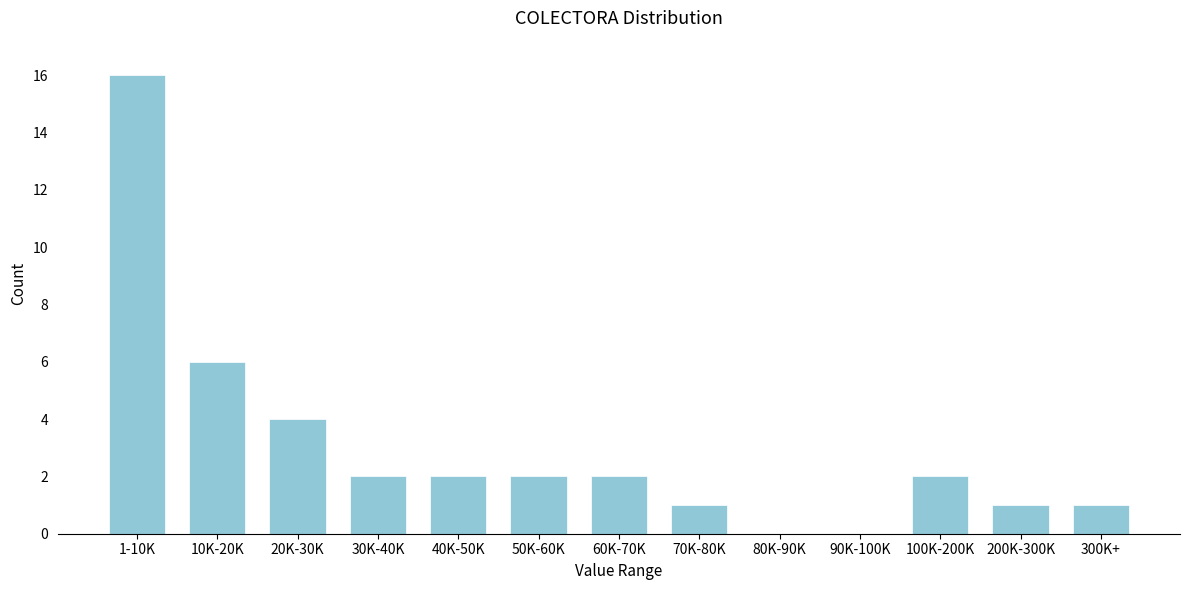

Reading right to left, transcribe all the data shown in this chart.

300K+=1	200K-300K=1	100K-200K=2	90K-100K=0	80K-90K=0	70K-80K=1	60K-70K=2	50K-60K=2	40K-50K=2	30K-40K=2	20K-30K=4	10K-20K=6	1-10K=16